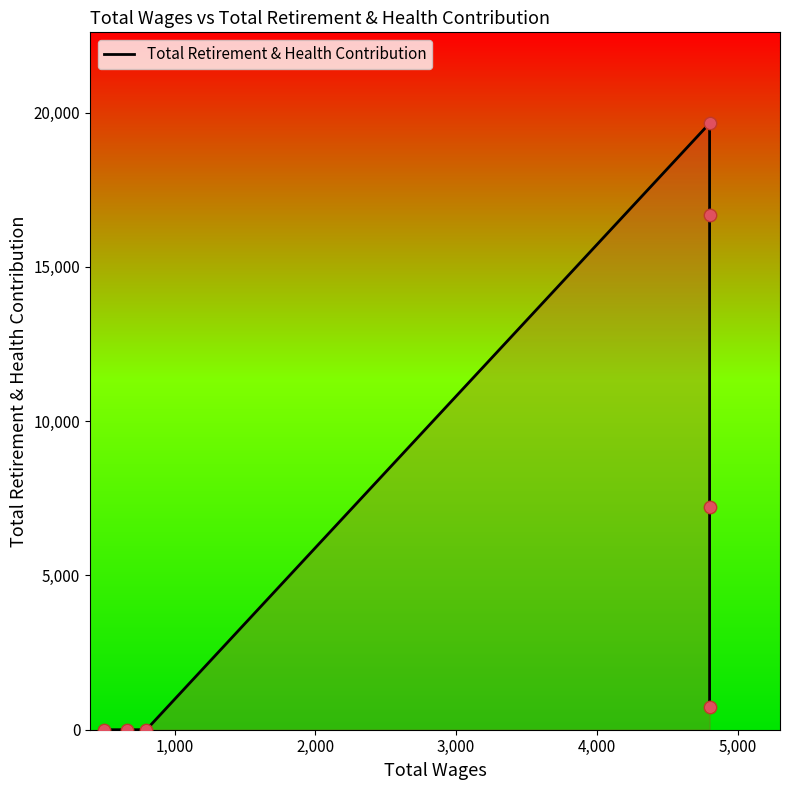

Between 4,000 and 1,000, which is larger?

4,000